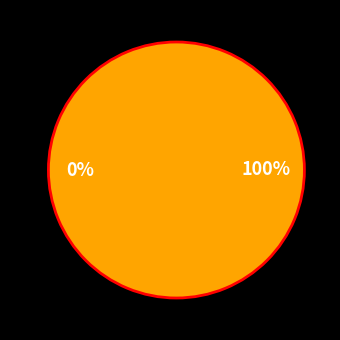

What percentage do 5ae9e0eac8d8c9146a44ccf0 and 649a6ce2078190f89fe77158 together represent?

100.0%